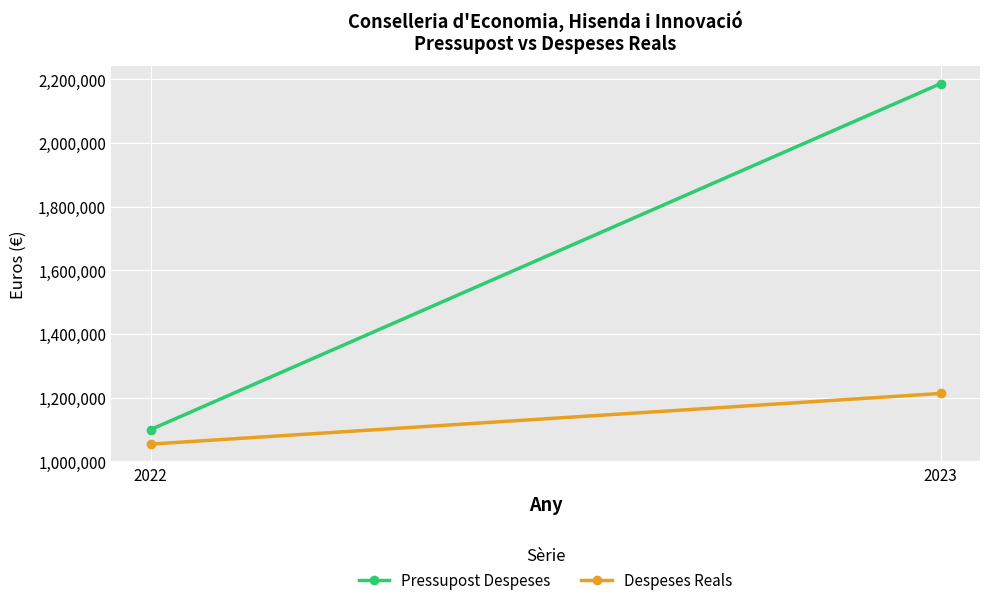

What is the value of the Despeses Reals point at the 2nd from the left?

1213423.3